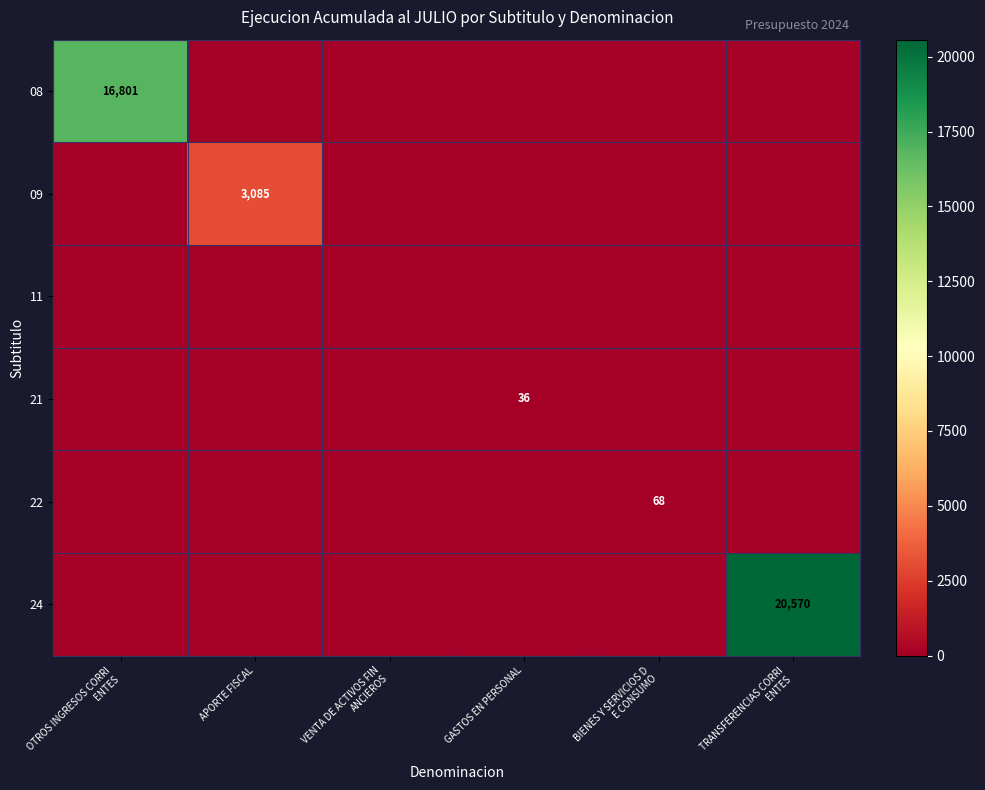

Rank the categories by 22 value from highest to lowest.

BIENES Y SERVICIOS D E CONSUMO, OTROS INGRESOS CORRI ENTES, APORTE FISCAL, VENTA DE ACTIVOS FIN ANCIEROS, GASTOS EN PERSONAL, TRANSFERENCIAS CORRI ENTES